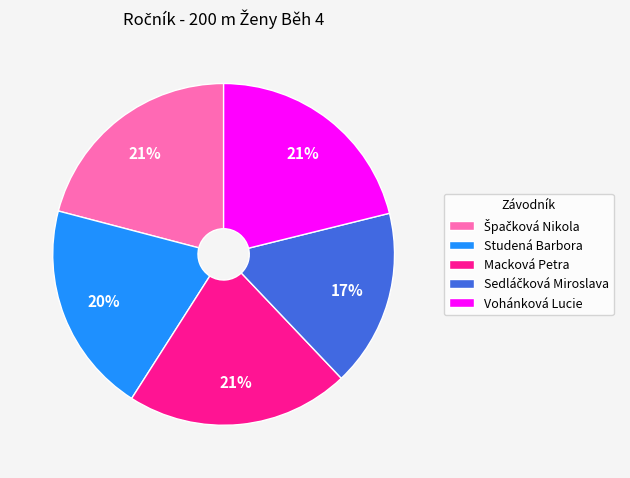

Does Vohánková Lucie account for over 50% of the chart?

No